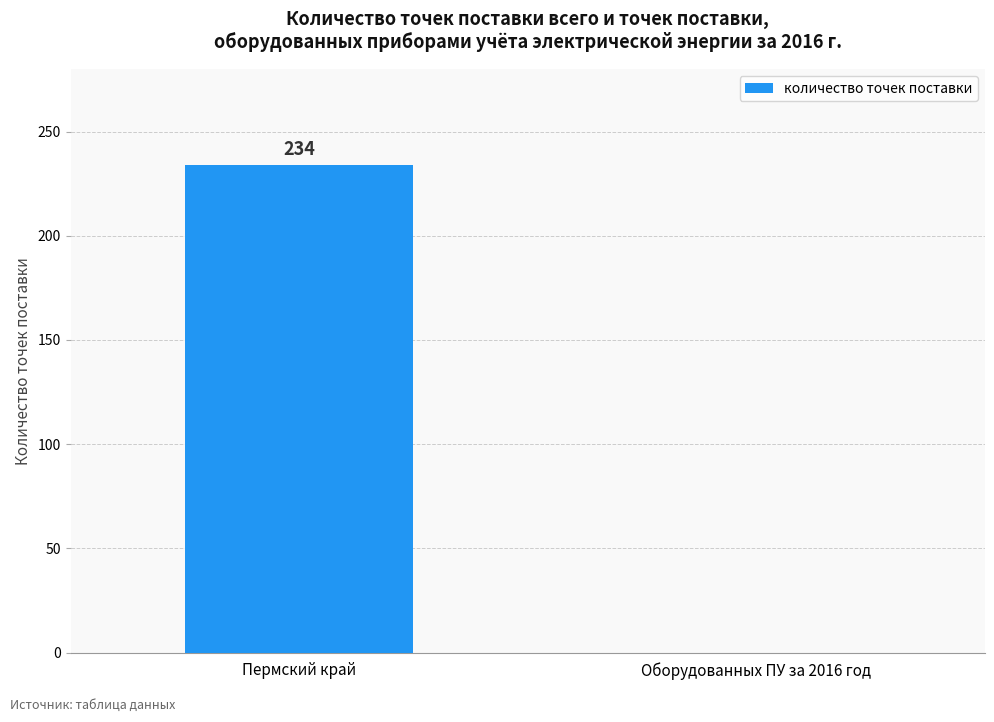

Which has a higher value, Пермский край or Оборудованных ПУ за 2016 год?

Пермский край